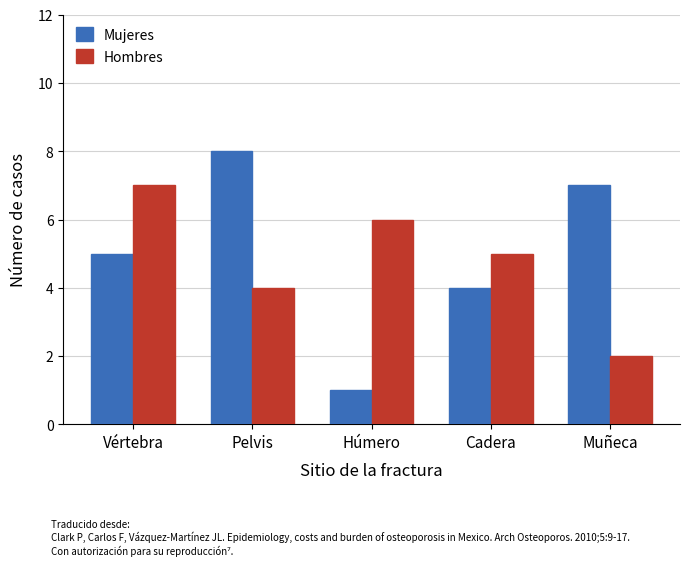

What is the approximate value of Hombres at Pelvis?

4